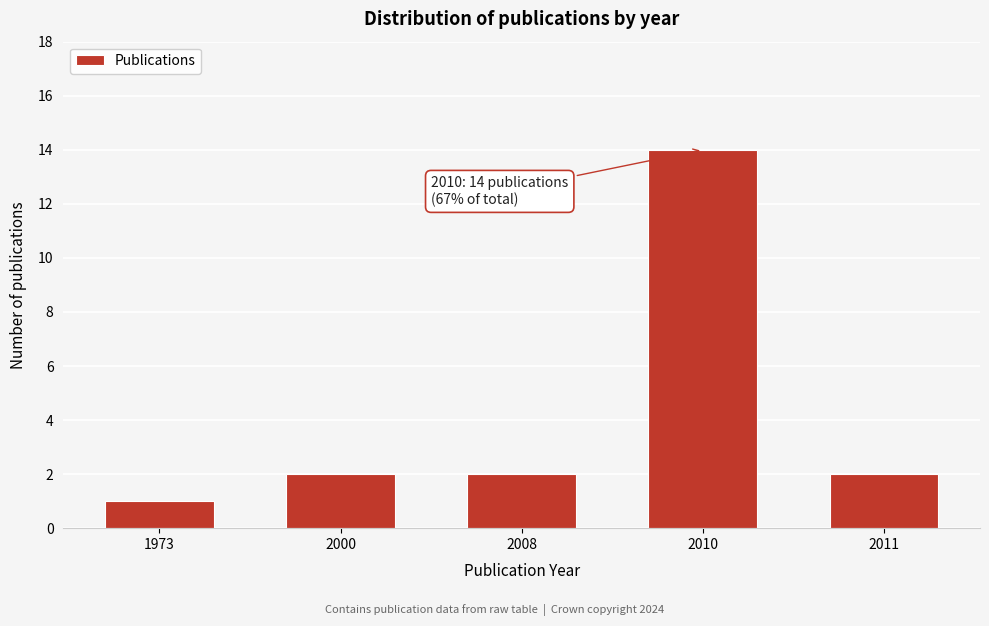

Reading right to left, list all the values displayed in this chart.

2	14	2	2	1